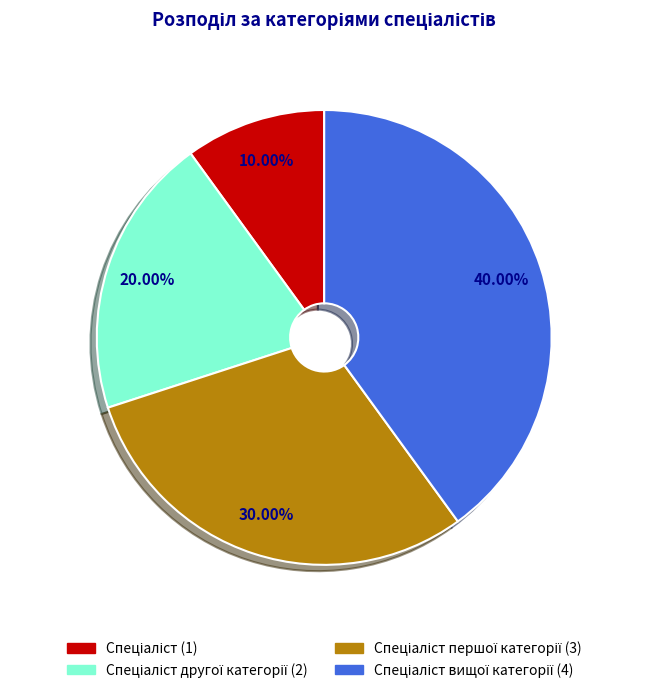

Is there any slice that represents more than half of the pie?

No